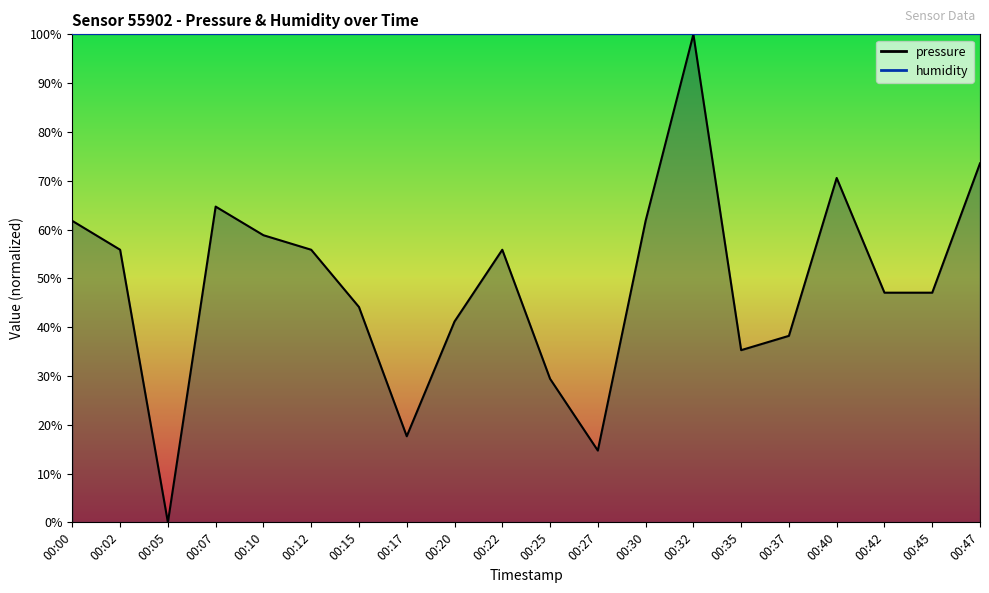

The chart shows a value of 35.3 at 00:35. True or false?

True